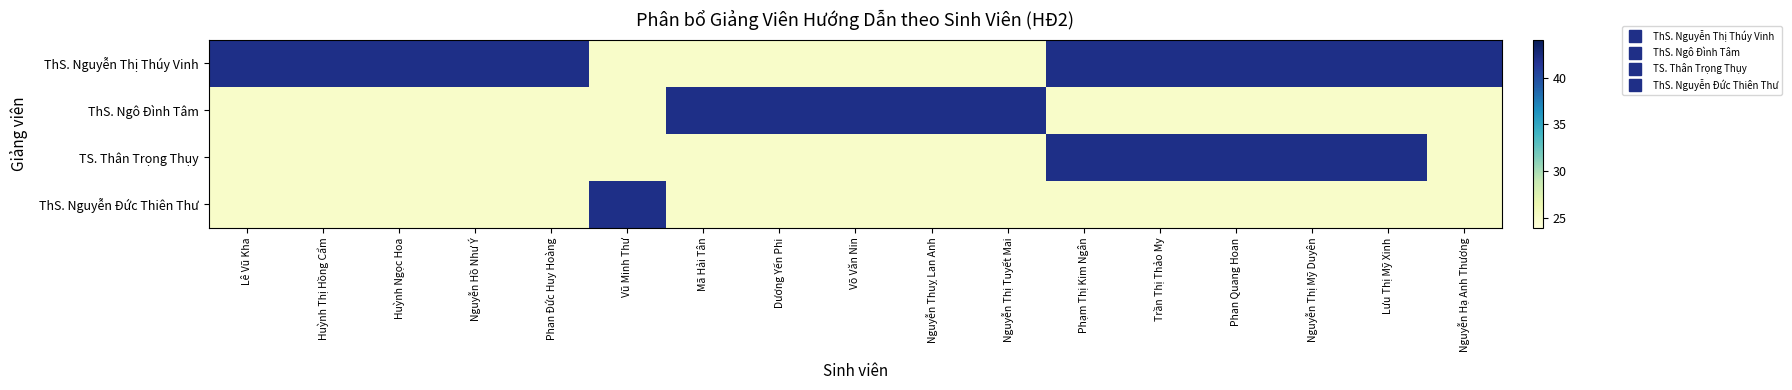

Which series has the largest total across all categories?

ThS. Nguyễn Thị Thúy Vinh